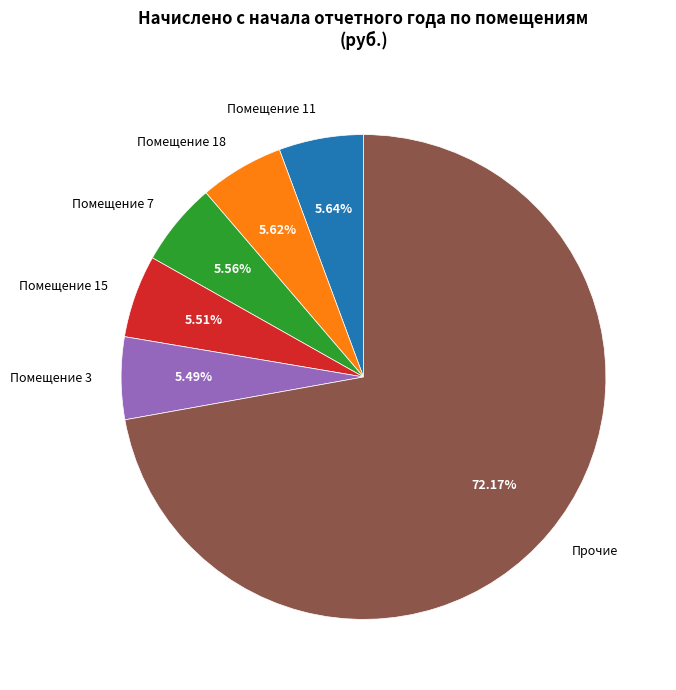

Does Прочие represent more than half of the total?

Yes